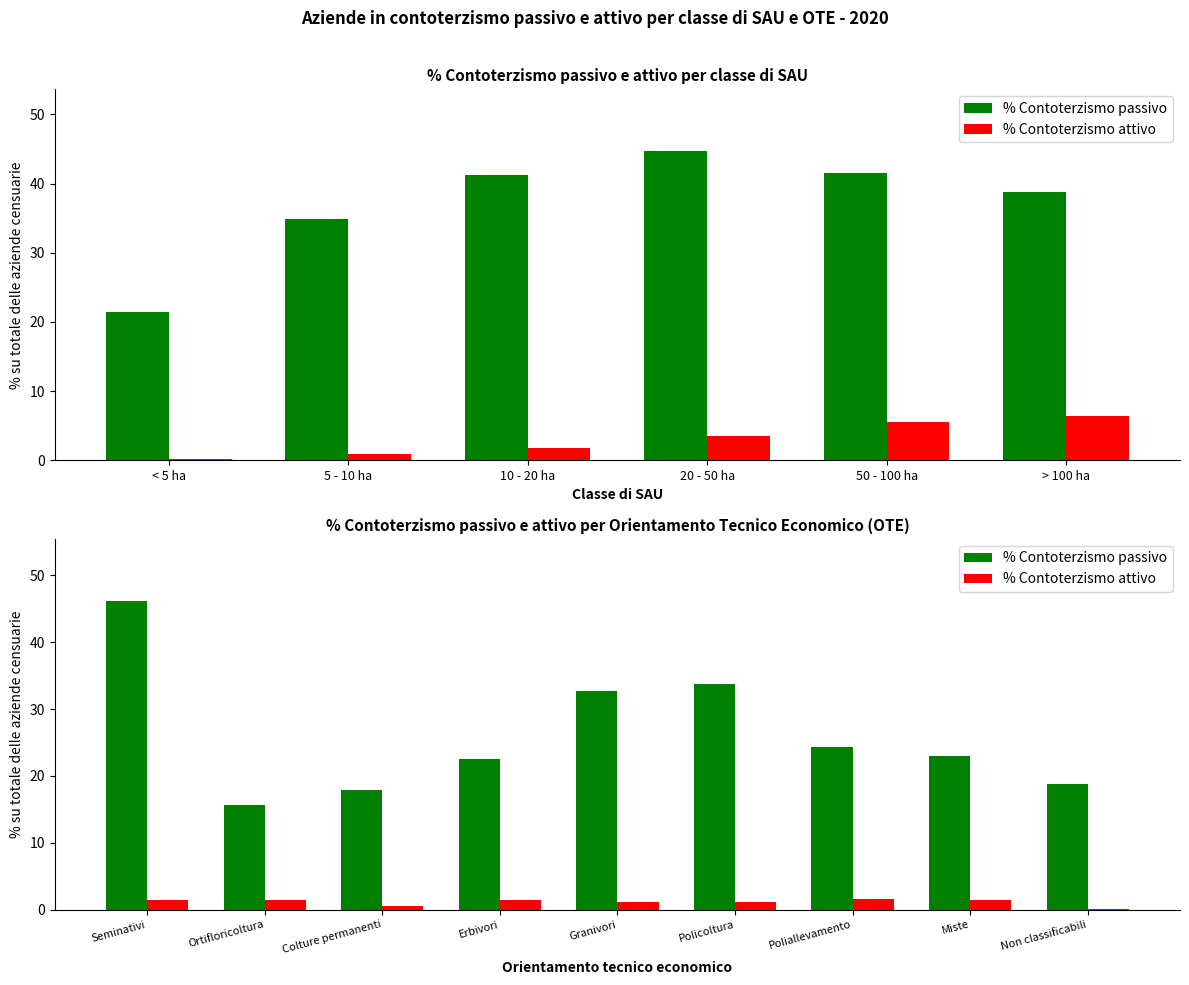

How many distinct data groups are displayed?

2